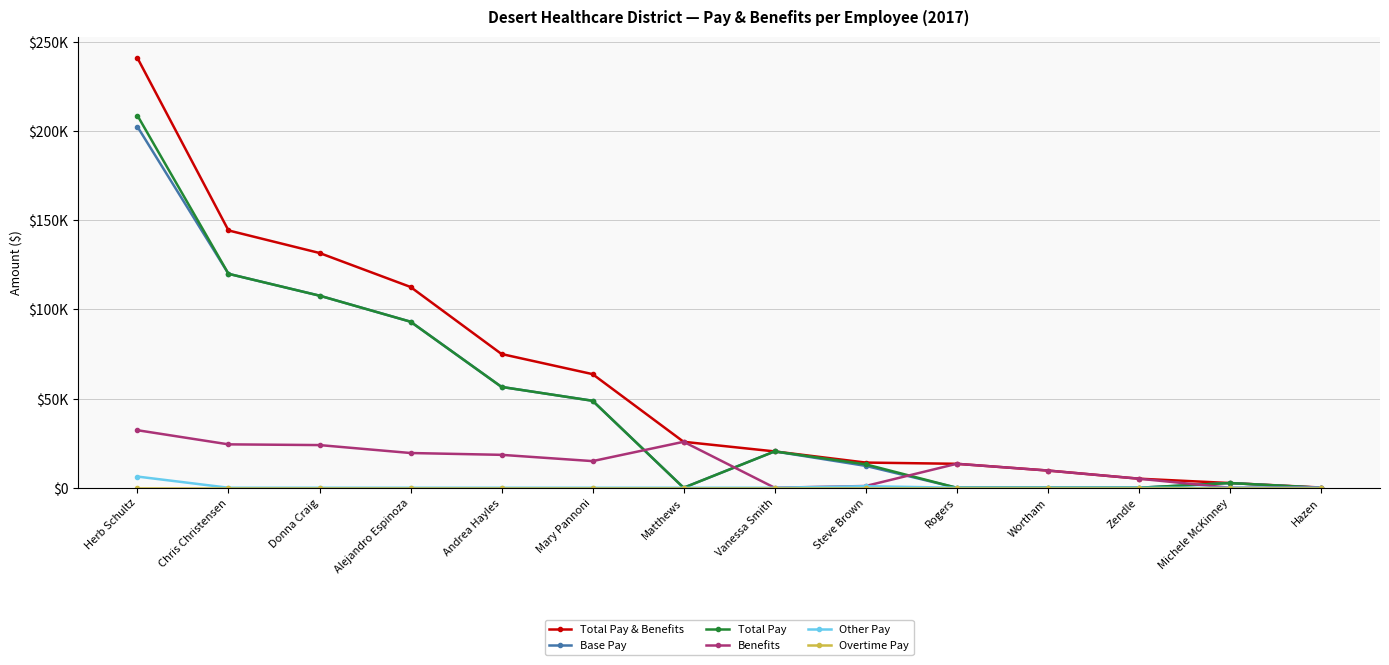

What is the label of the 2nd point from the right?

Michele McKinney